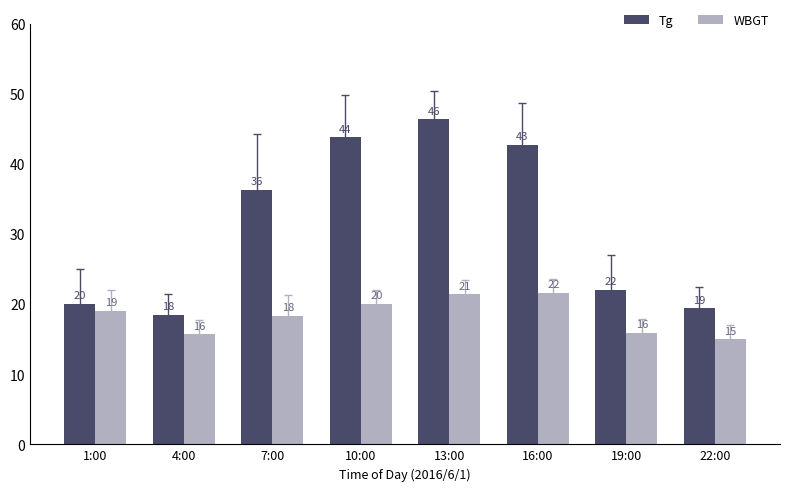

True or false: Tg has a value of 18.5 at 4:00.

True